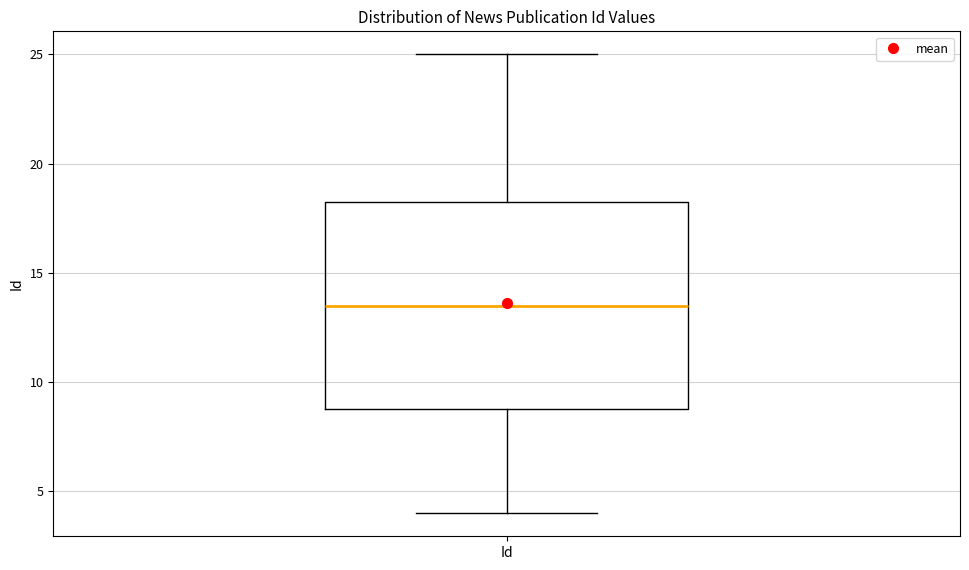

Where is the lower edge of the box for Id on the y-axis? The values are not printed on the chart, so give them approximately, as read against the axis.

9.0